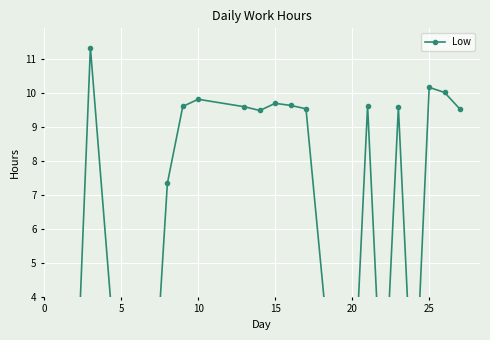

How many series are shown in this chart?

1